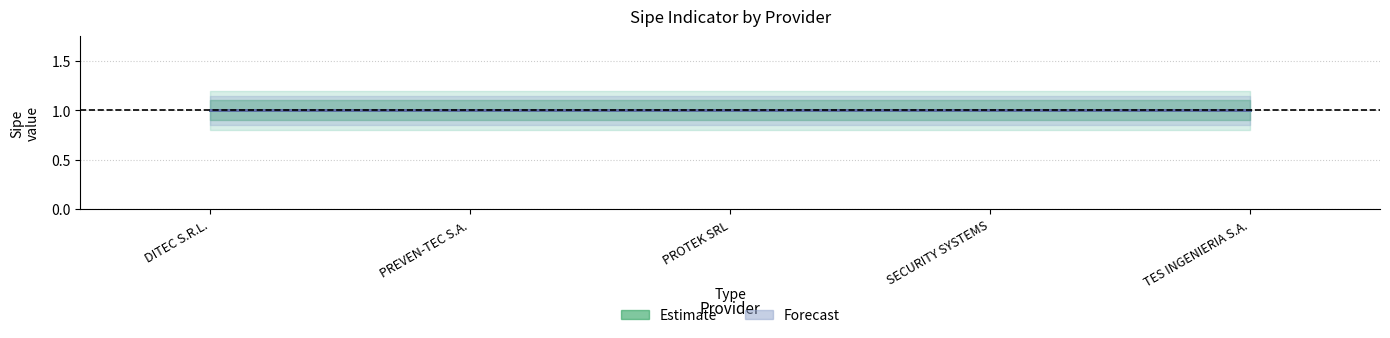

Where is Estimate_hi nearest to the value 1?

DITEC S.R.L.